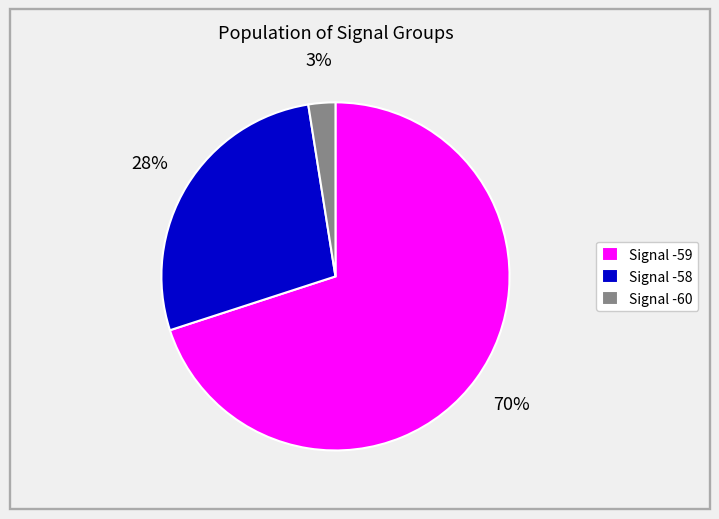

Does Signal -60 represent more than half of the total?

No